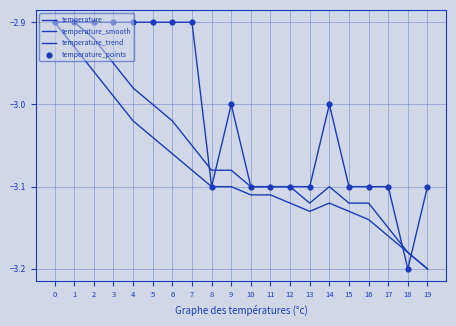

Is this an area chart (filled region under the line)?

No